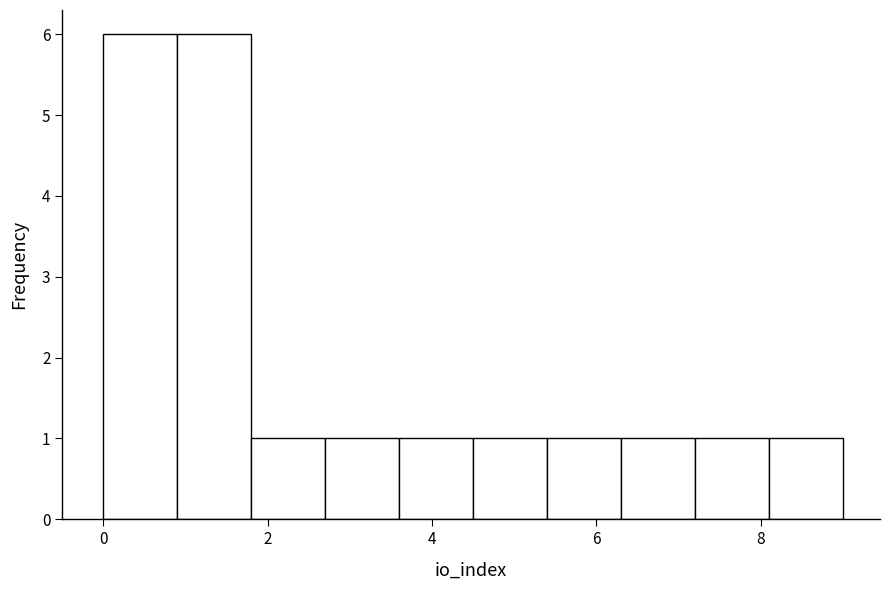

How tall is the bar that spans 0.0 to 0.9 on the x-axis? Neither the bar edges nor the heights are printed on the chart, so give them approximately, as read against the axes.

6